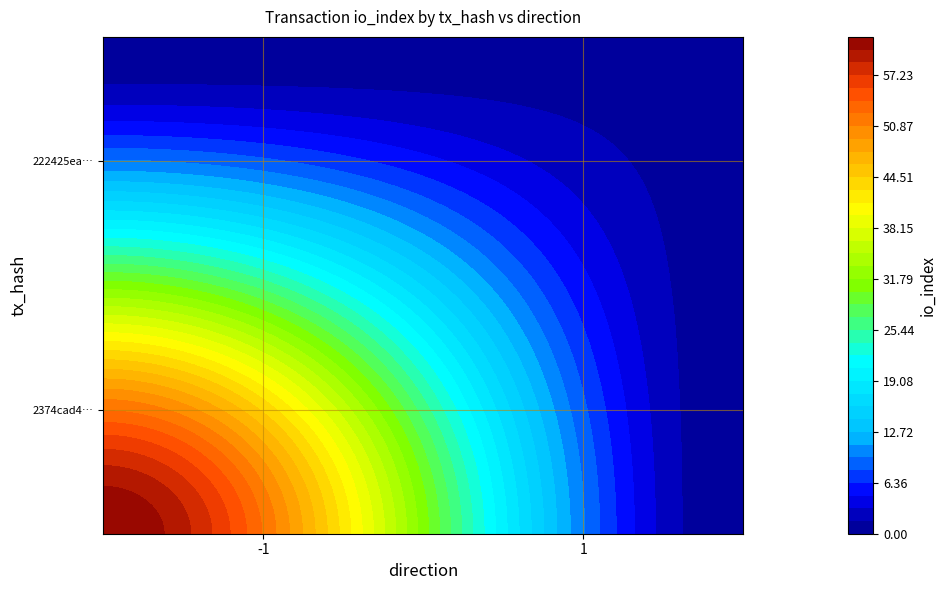

Is it true that 2374cad468f6c284e03f29aa4bf6eafa4a4b942 equals -1 at direction?

True